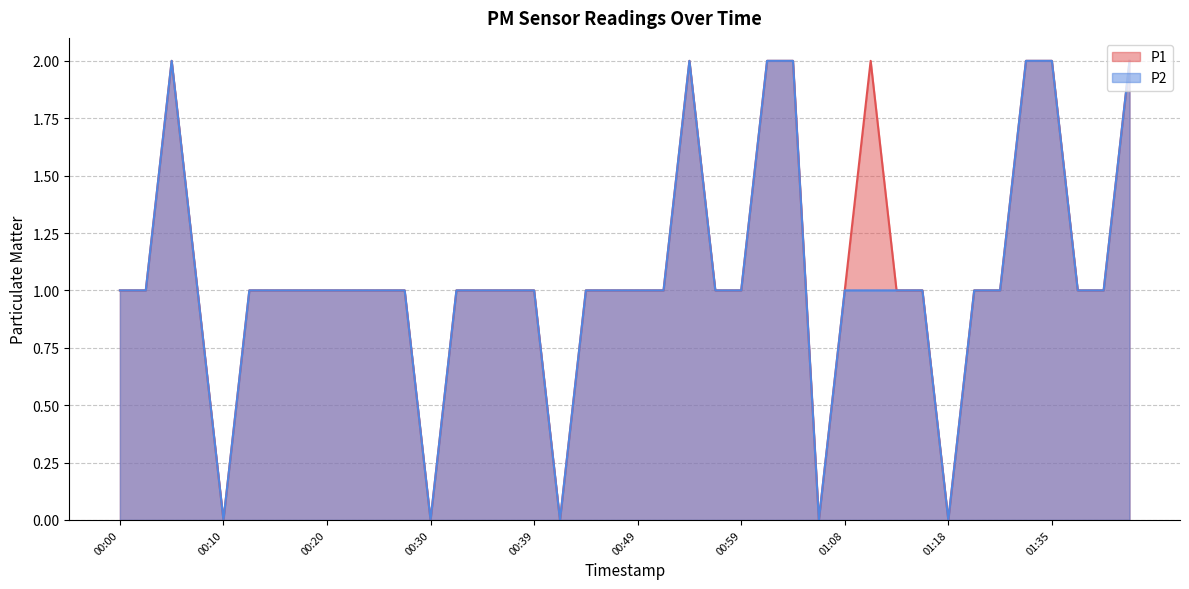

True or false: P1 and P2 cross at least once.

False